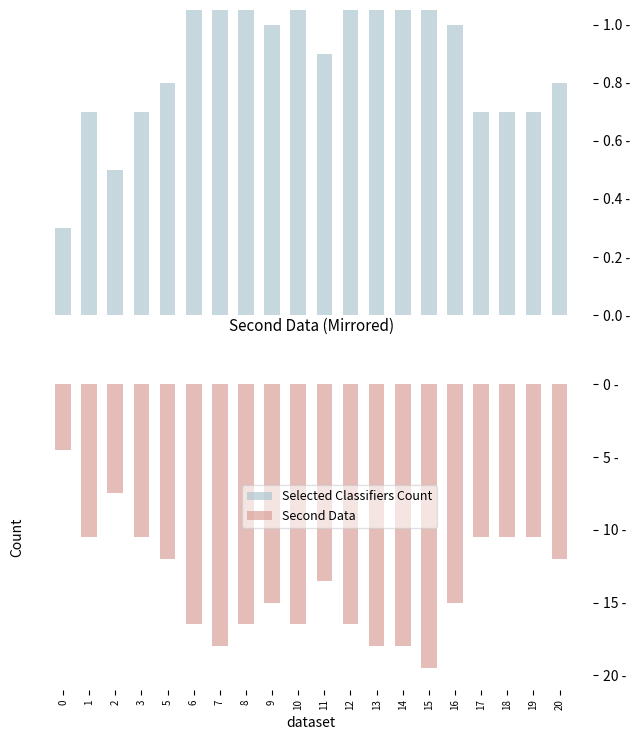

How many data points in Second Data are less than -13?

11